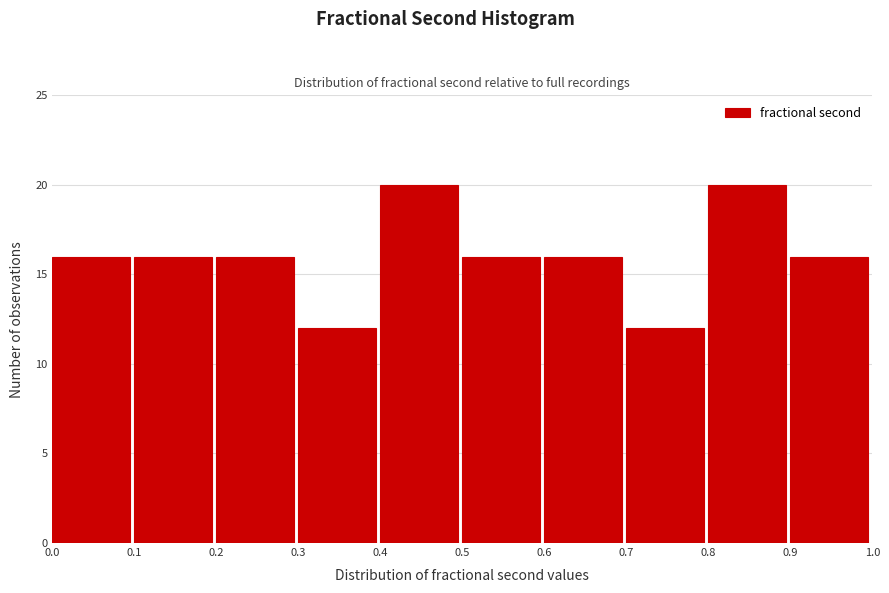

What is the height of the bar covering 0.1 to 0.2 on the x-axis? The values are not printed on the chart, so give them approximately, as read against the axis.

16